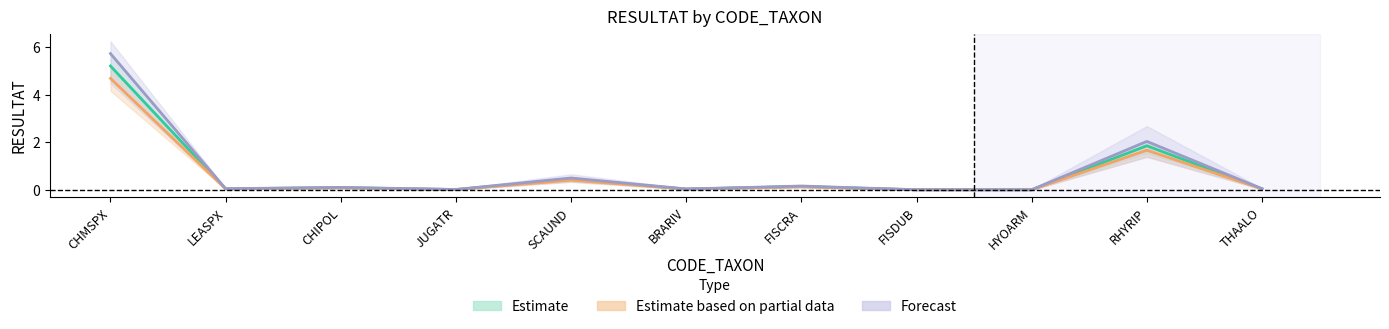

At which category is the sum across all series the highest?

CHMSPX